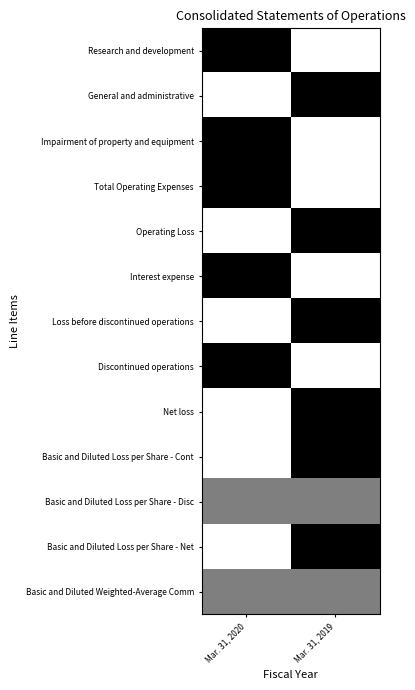

Rank the series by their maximum value, from highest to lowest.

Research and development, General and administrative, Impairment of property and equipment, Total Operating Expenses, Operating Loss, Interest expense, Loss before discontinued operations, Discontinued operations, Net loss, Basic and Diluted Loss per Share - Cont, Basic and Diluted Loss per Share - Net, Basic and Diluted Loss per Share - Disc, Basic and Diluted Weighted-Average Comm